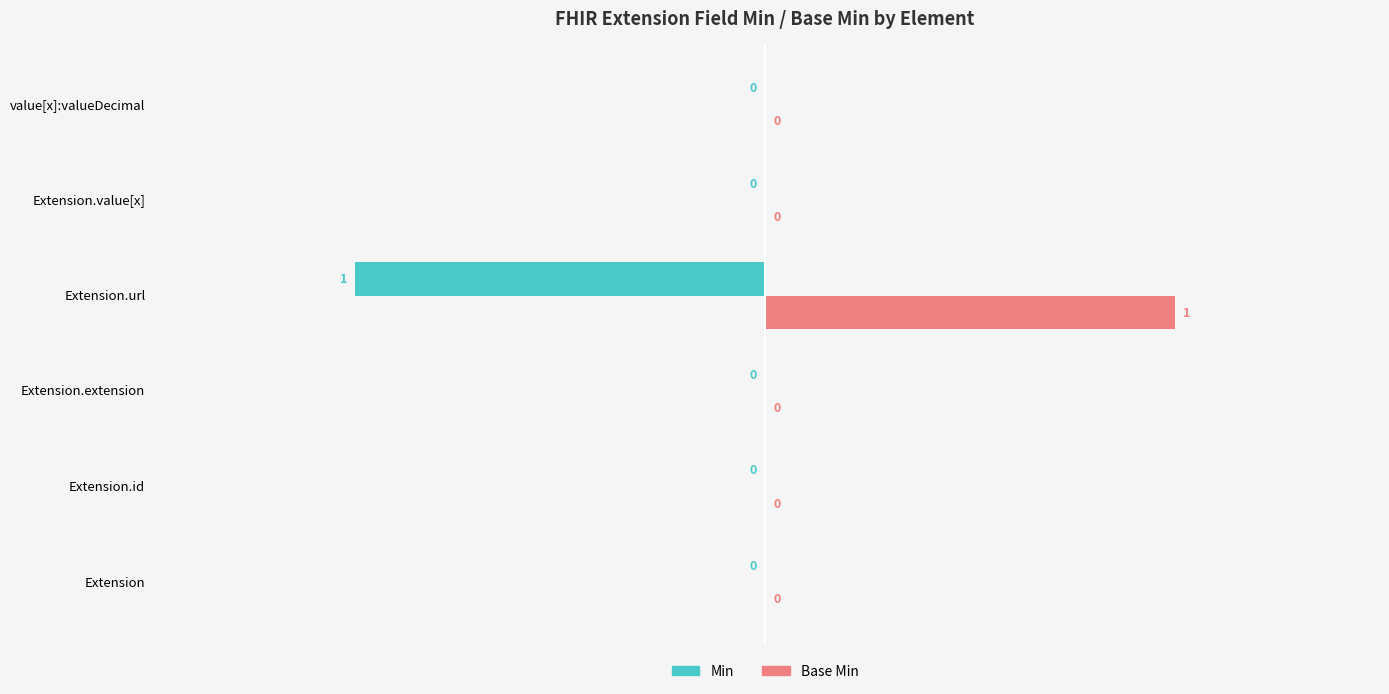

Which category has the highest value in the Base Min series?

Extension.url